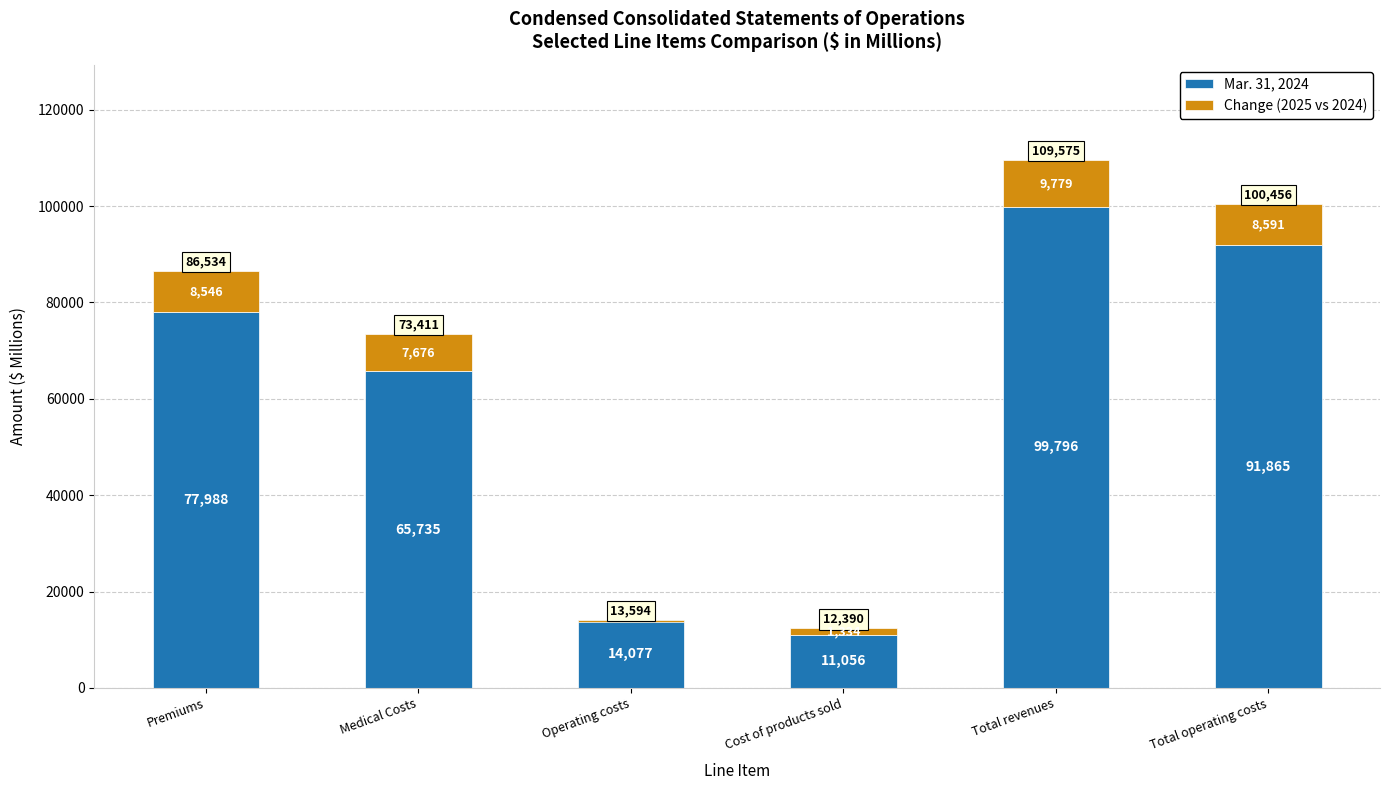

What is the spread (max minus min) of values at Medical Costs?

58059